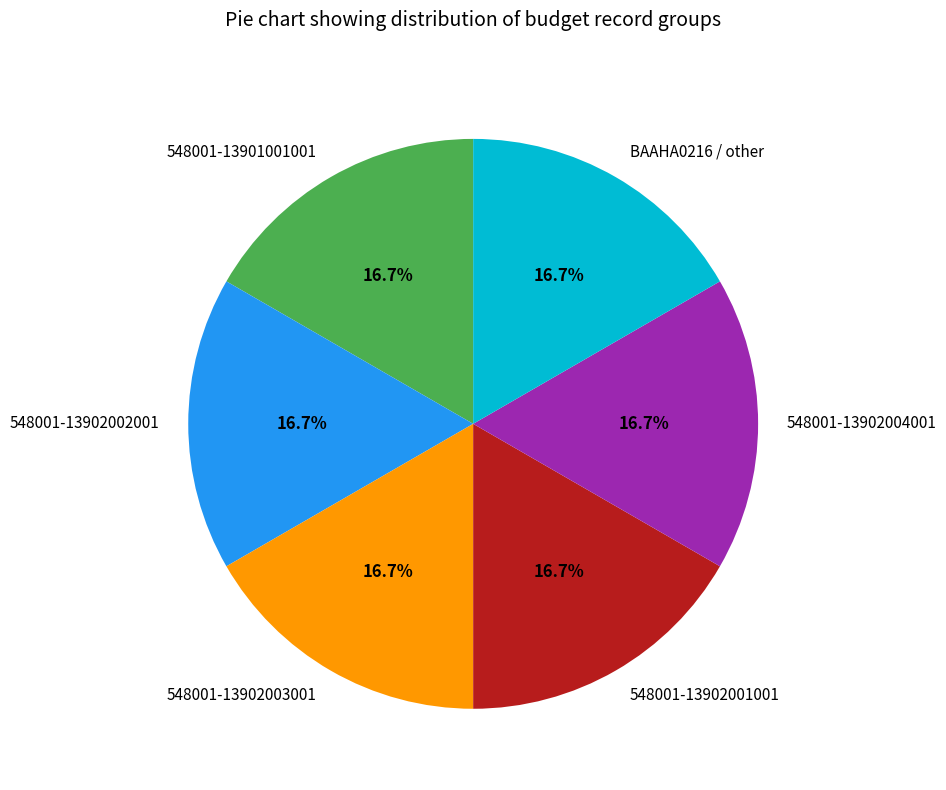

Does any single category account for the majority?

No